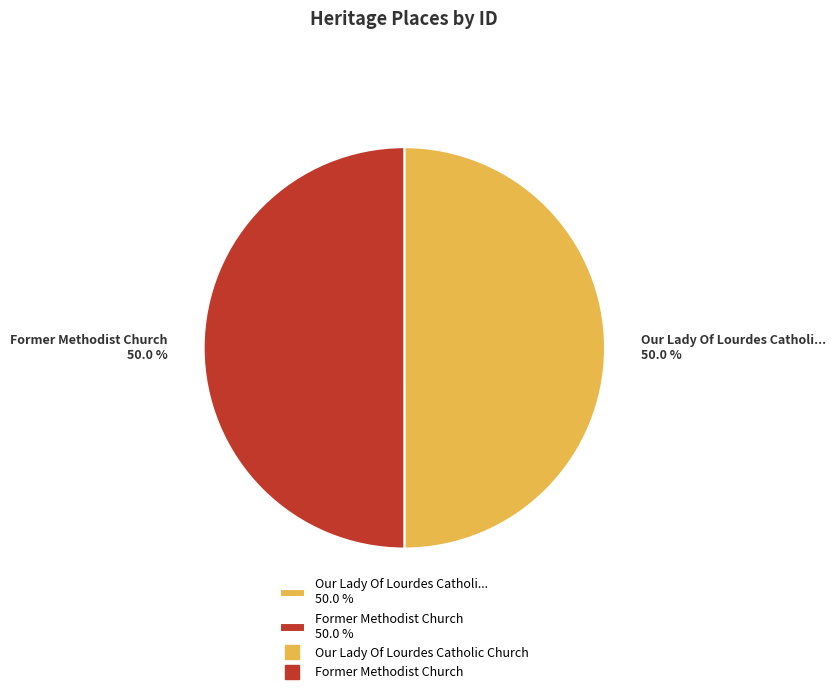

What percentage is NOT represented by Our Lady Of Lourdes Catholi... 50.0 %?

50.0%